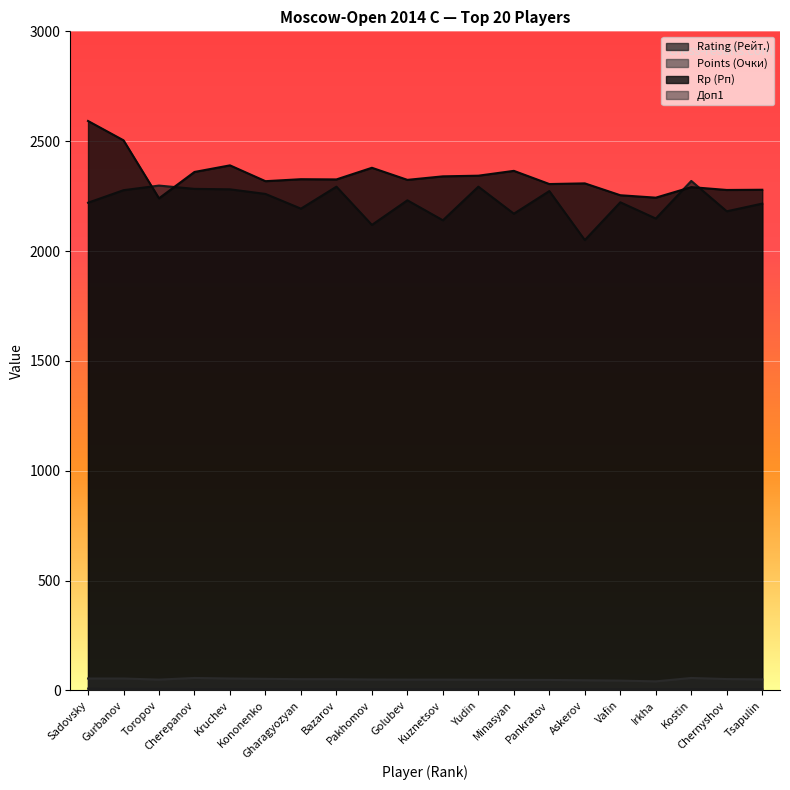

What is the difference between the highest and lowest values at Kruchev?

2383.0